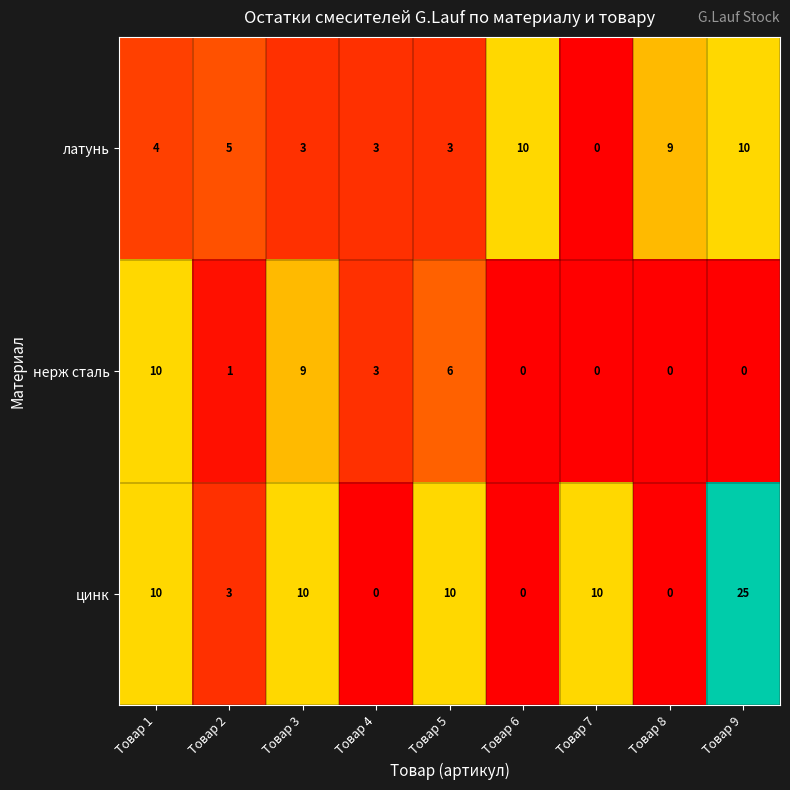

Reading left to right, transcribe all the data shown in this chart.

латунь: Товар 1=4	Товар 2=5	Товар 3=3	Товар 4=3	Товар 5=3	Товар 6=10	Товар 7=0	Товар 8=9	Товар 9=10
нерж сталь: Товар 1=10	Товар 2=1	Товар 3=9	Товар 4=3	Товар 5=6	Товар 6=0	Товар 7=0	Товар 8=0	Товар 9=0
цинк: Товар 1=10	Товар 2=3	Товар 3=10	Товар 4=0	Товар 5=10	Товар 6=0	Товар 7=10	Товар 8=0	Товар 9=25